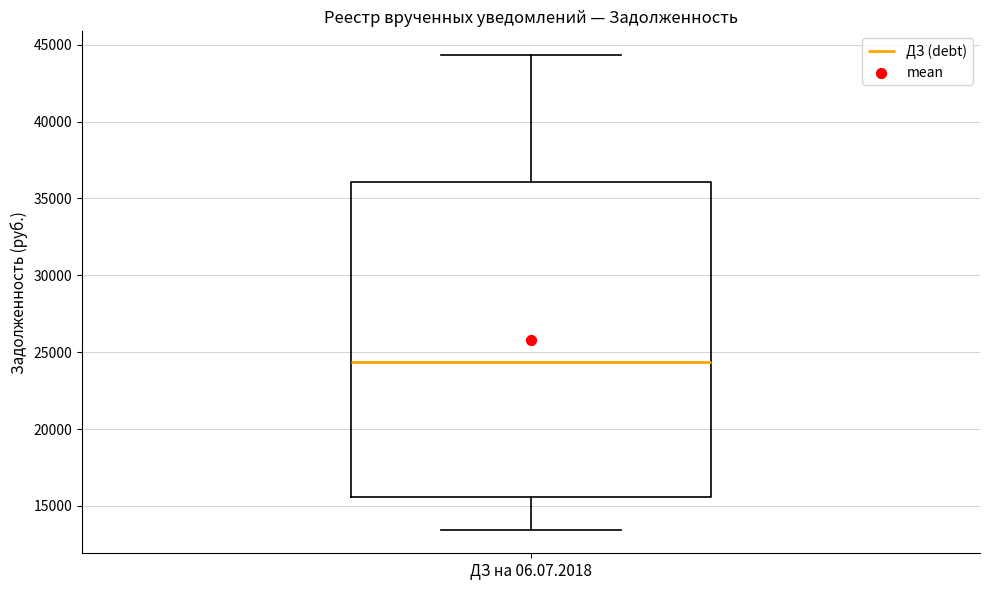

Transcribe this box plot: give where the median line is, the range the box spans, and where the two whiskers end, as read against the y-axis. The values are not printed on the chart, so give them approximately, as read against the axis.

median 24500, box 15500 to 36000, whiskers 13500 to 44500